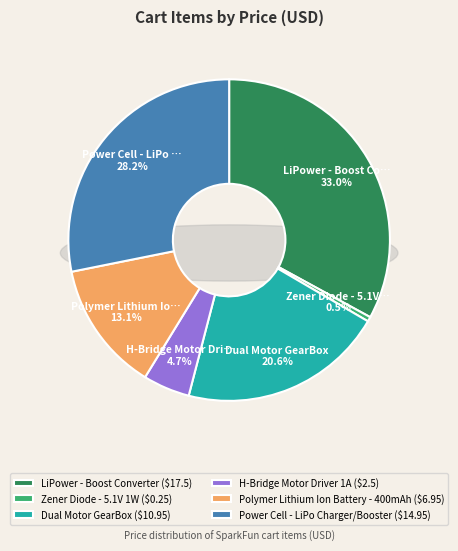

What is the total percentage of H-Bridge Motor Driver 1A and Power Cell - LiPo Charger/Booster?

32.9%